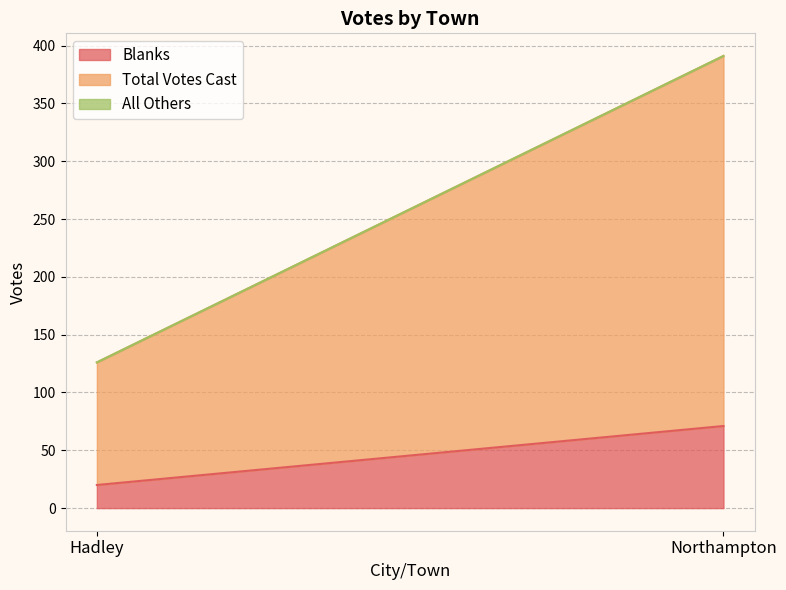

Is it true that Total Votes Cast equals 320 at Northampton?

True